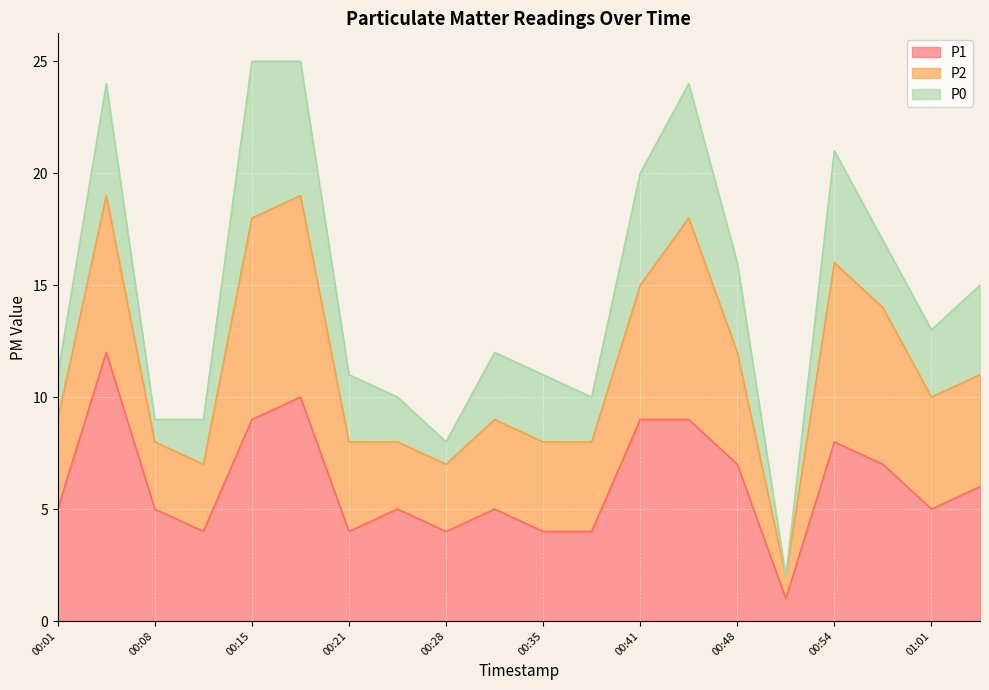

Which series has the largest total across all categories?

P1